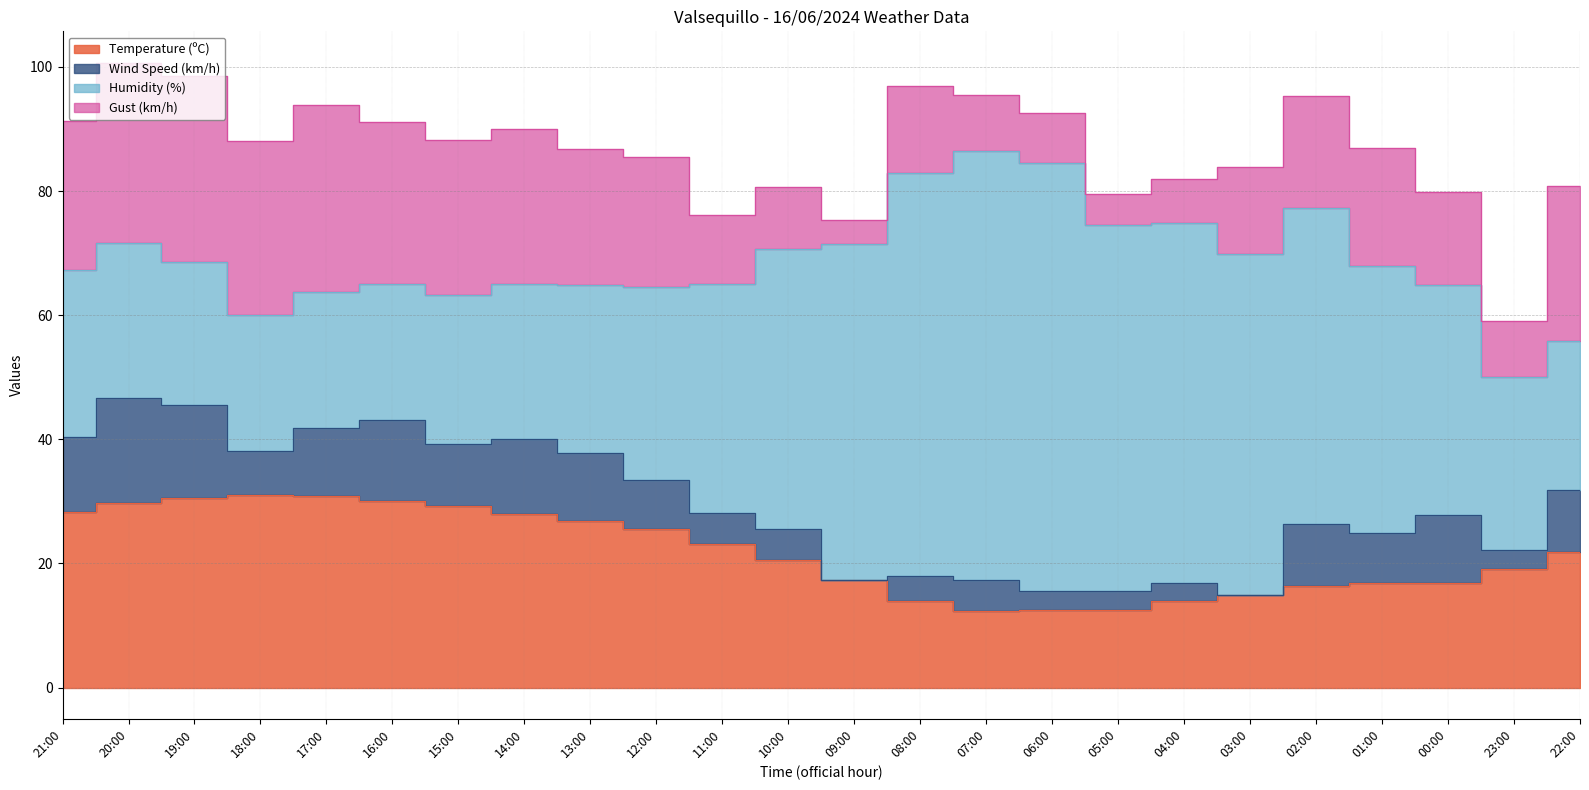

What is the label of the 2nd point from the right?

23:00